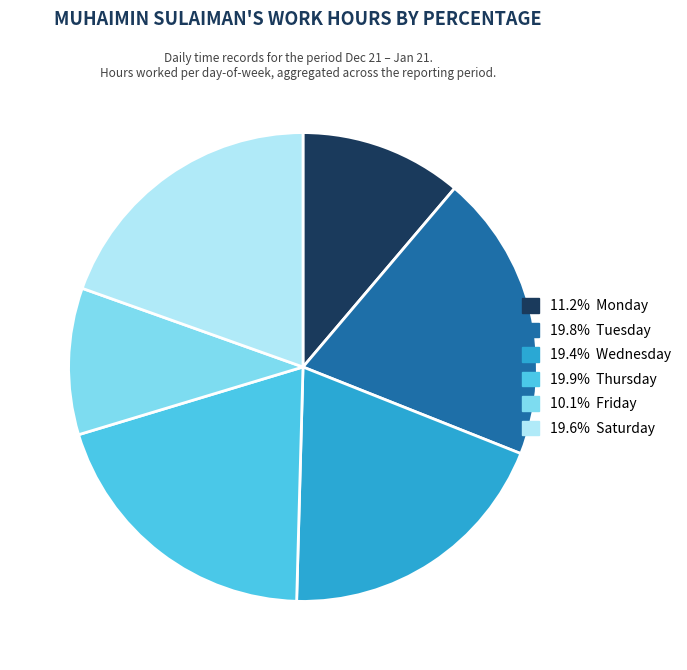

Does any single category account for the majority?

No